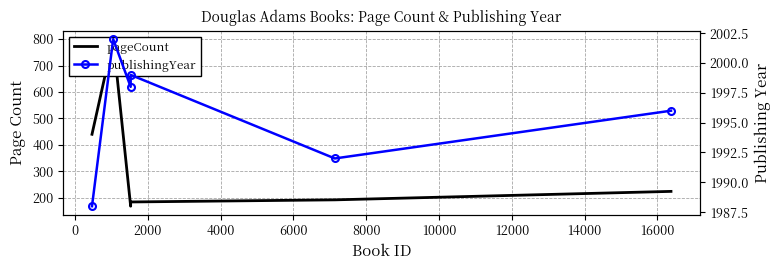

What is the average value of the publishingYear series?

1996